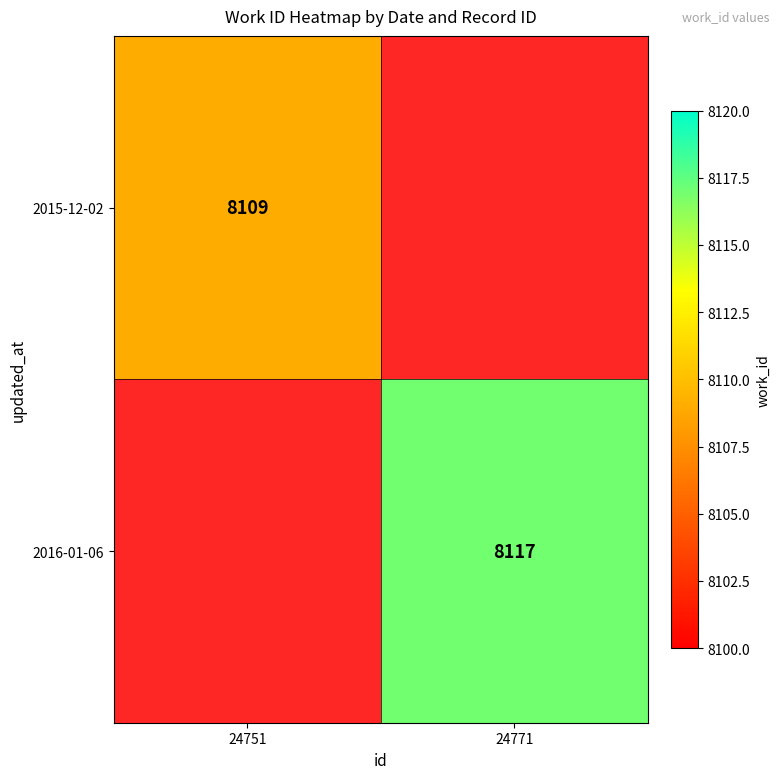

Is it true that 2016-01-06 equals 12557 at 24771?

False